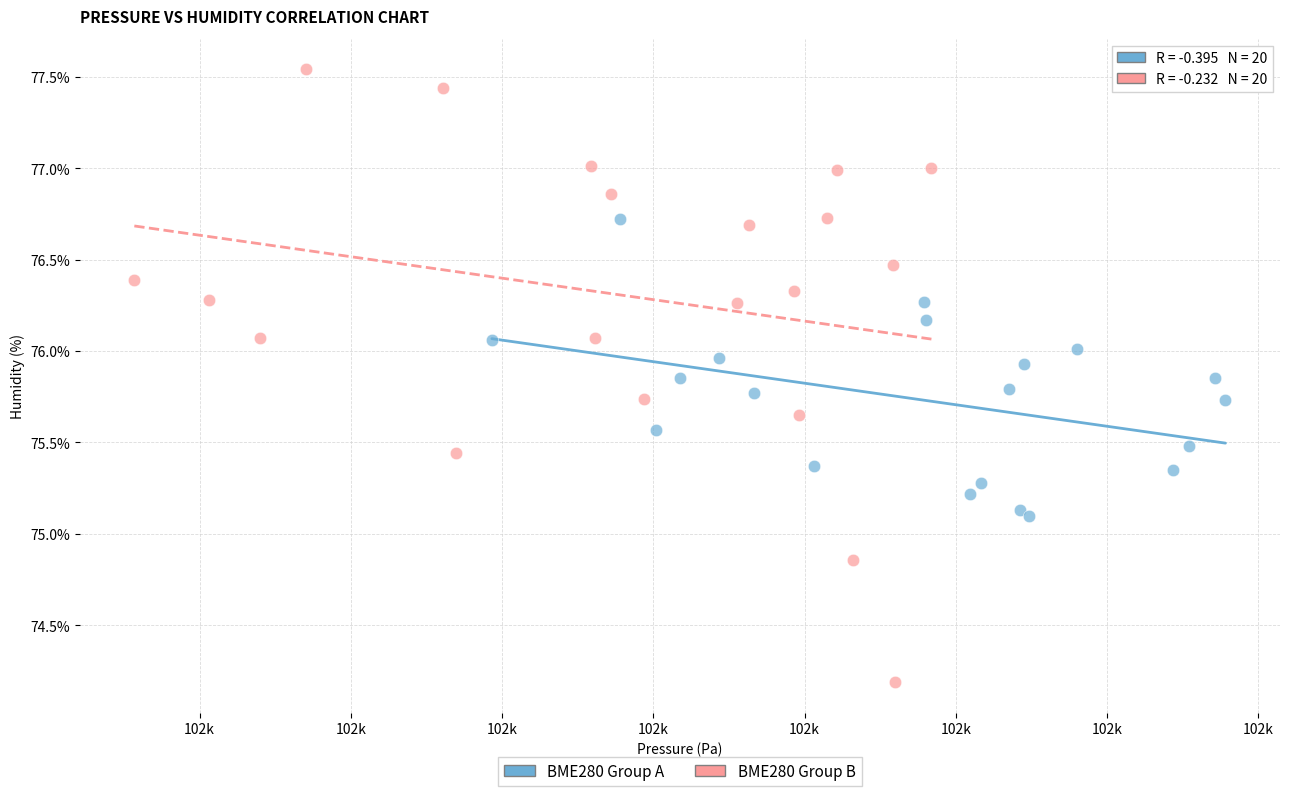

Which series contains the lowest Y value?

BME280 Group B